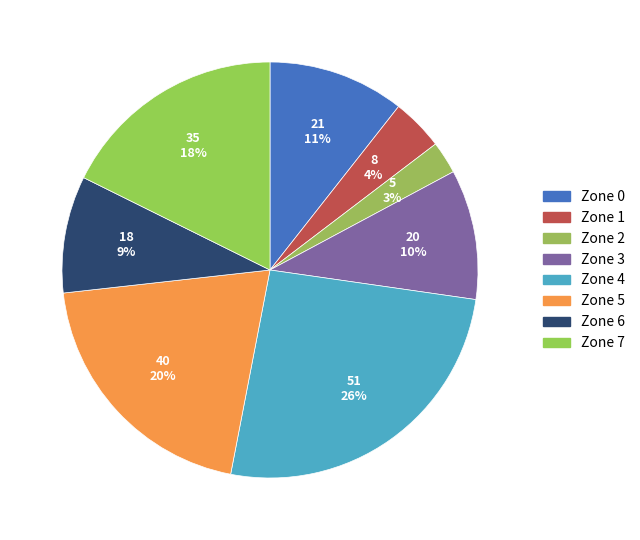

To the nearest percent, what percentage of the pie is Zone 4?

26%